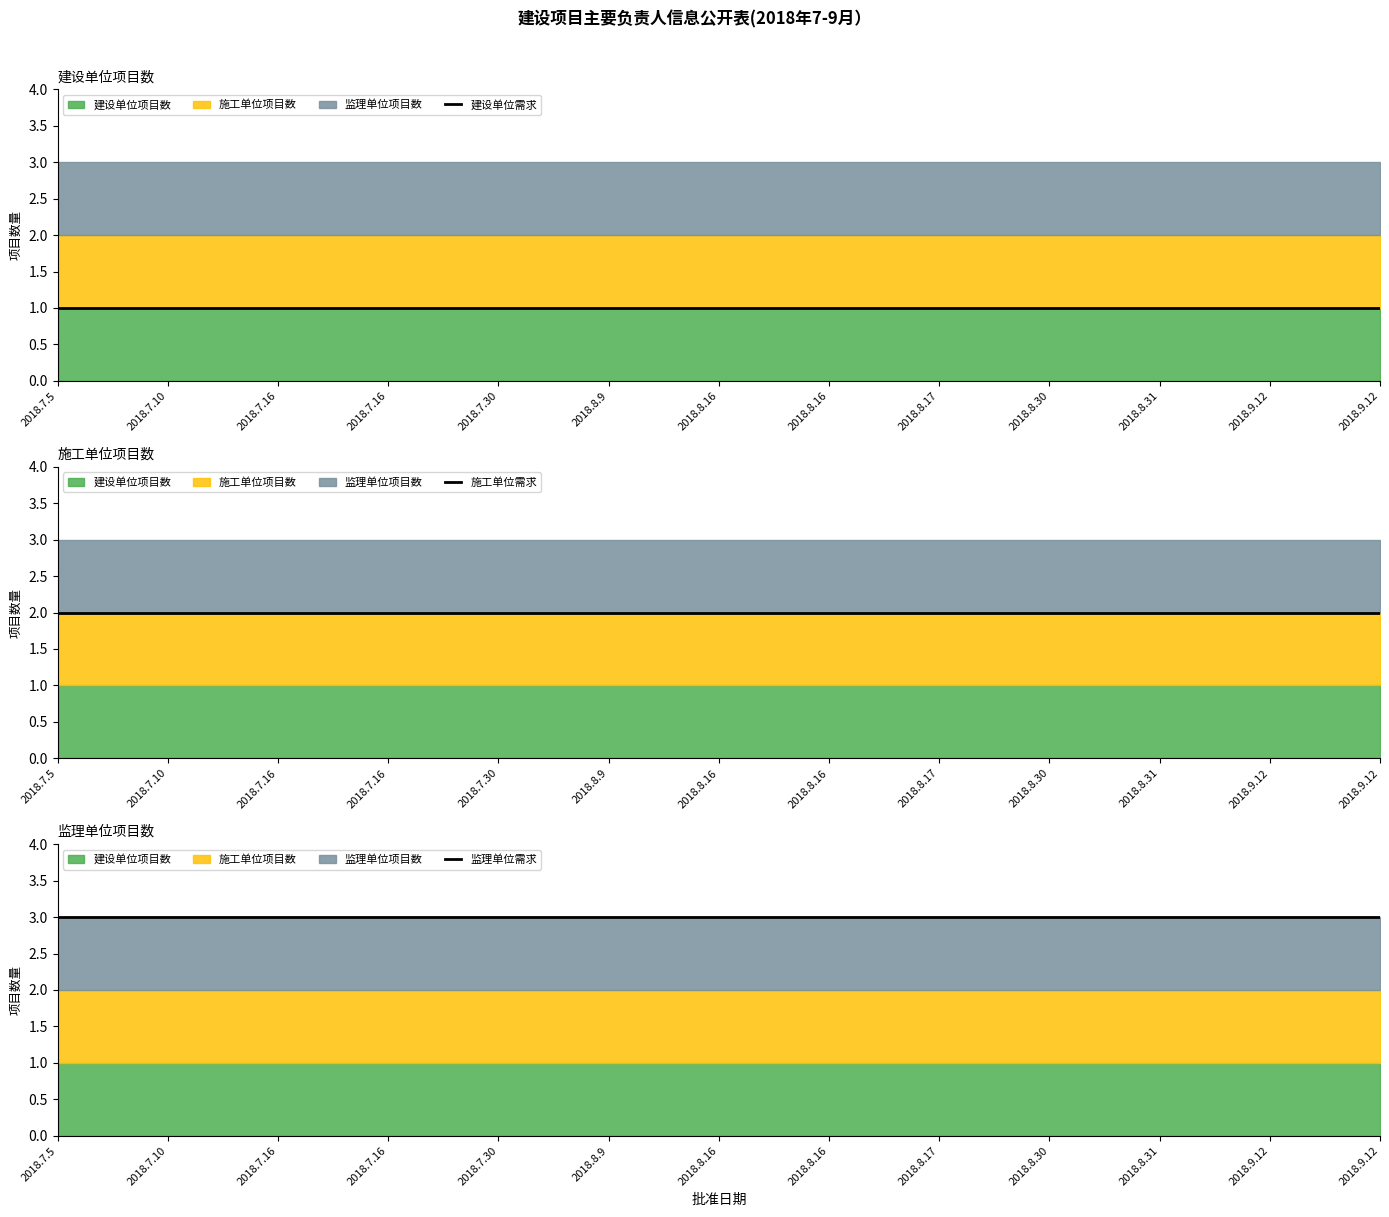

What is the value of the 监理单位需求 point at the 12th from the left?

3